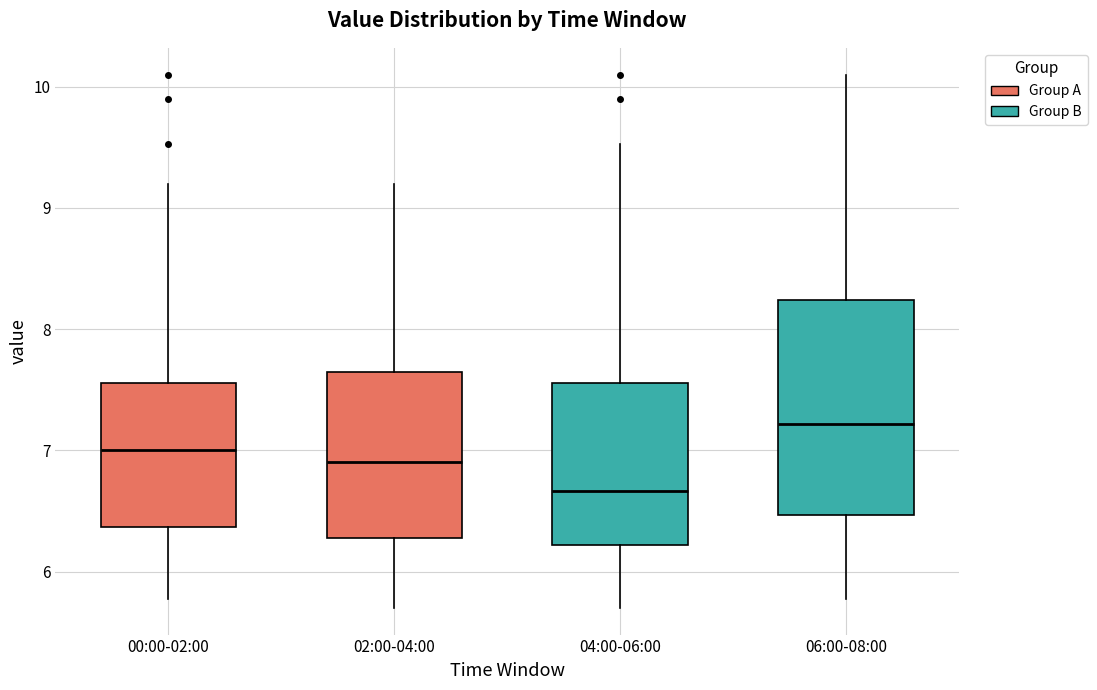

Which box has the highest median line?

06:00-08:00